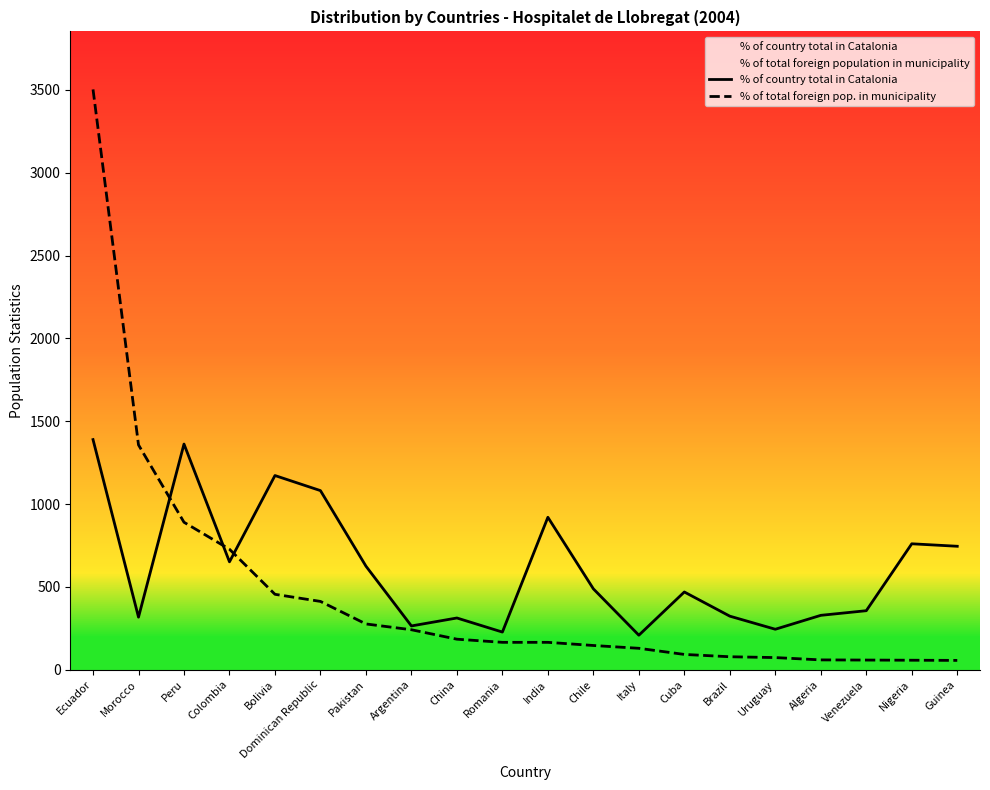

What value does the % of total foreign pop. in municipality series have at Guinea, to the nearest 100?

100